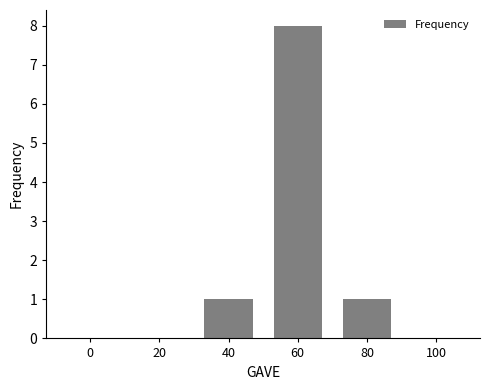

At which category does the chart reach its peak across all series?

60